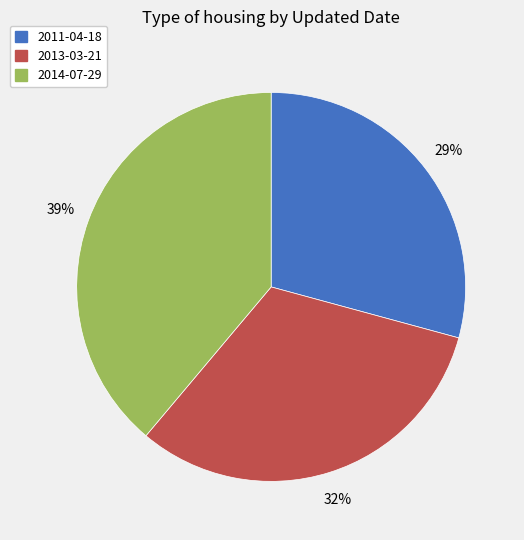

To the nearest percent, what is the average slice percentage?

33%